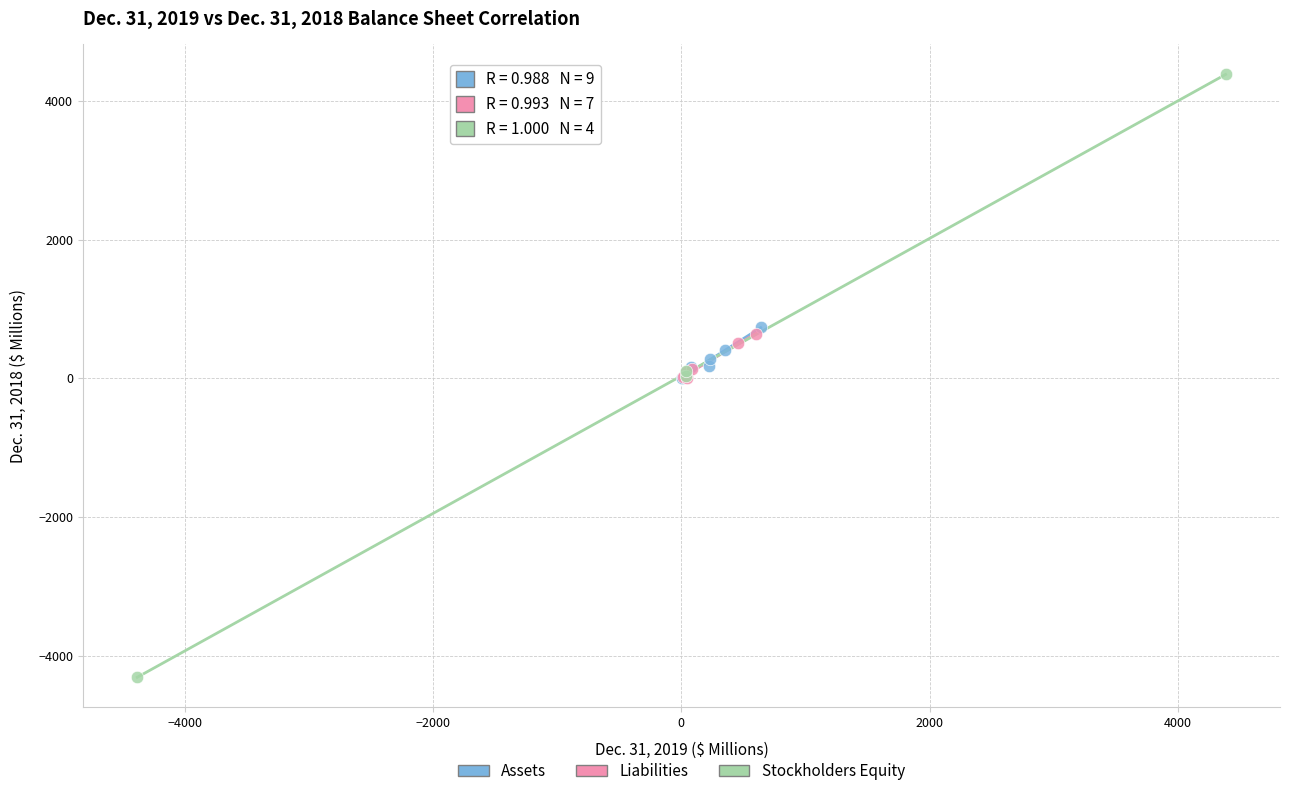

Which series contains the highest Y value?

Stockholders Equity